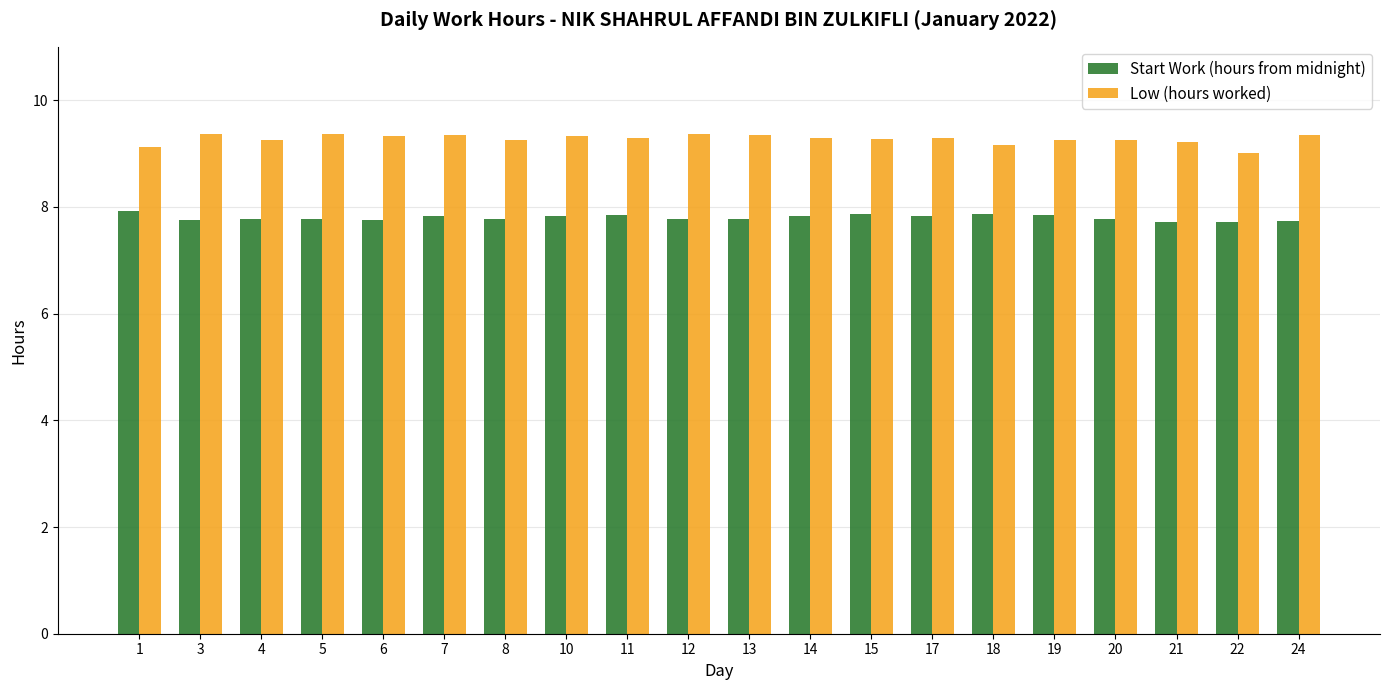

What is the value of the Start Work (hours from midnight) bar at the 13th from the left?

7.9